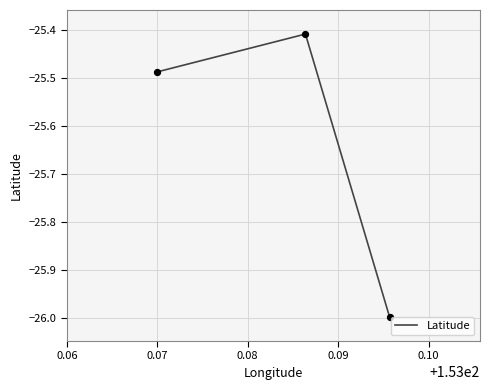

What is the minimum value shown in the chart?

-26.0